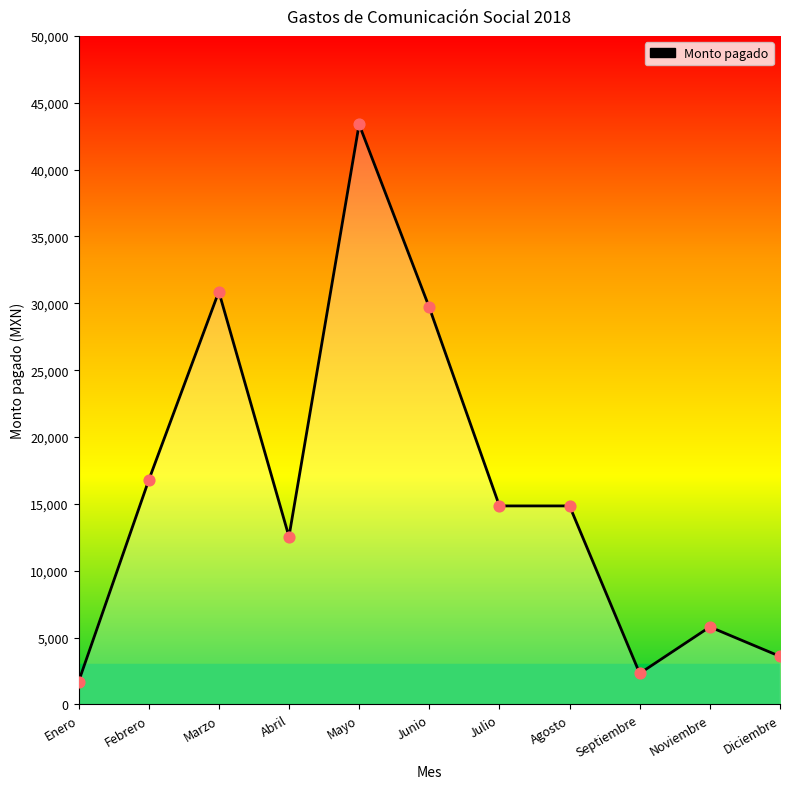

What is the change in value from Junio to Diciembre?

-26100.0